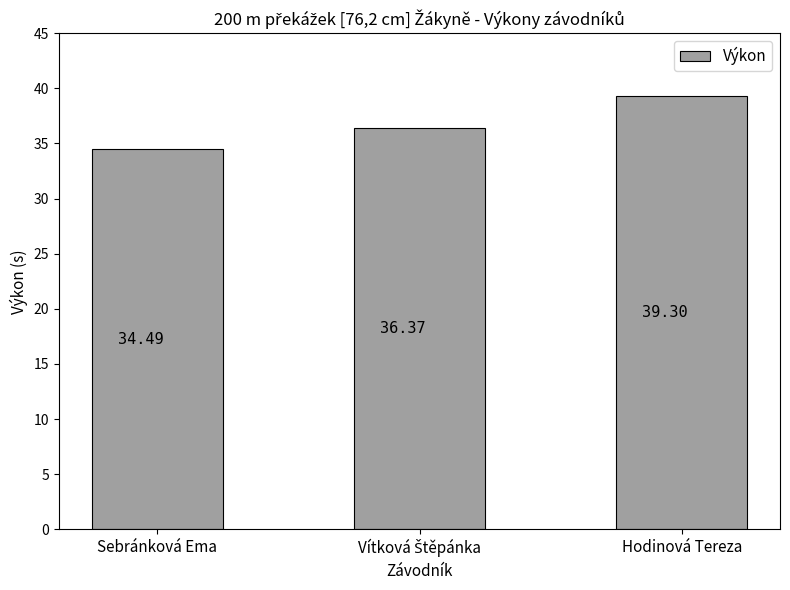

What is the label of the 1st bar from the right?

Hodinová Tereza